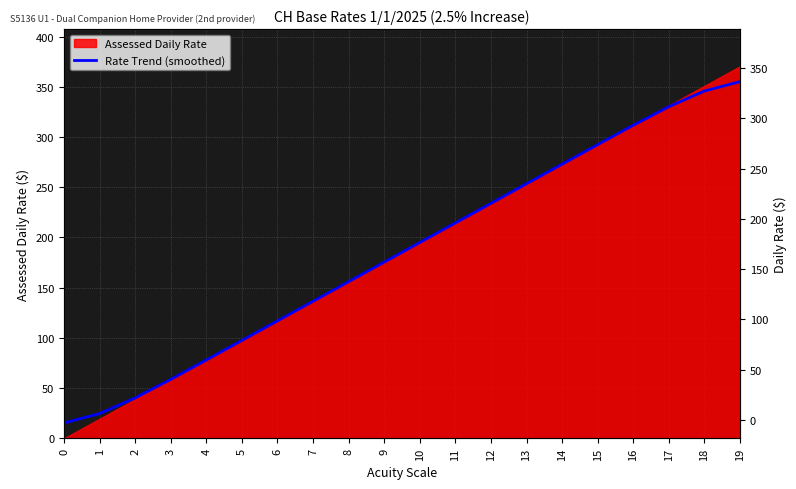

Read the value at 13.

253.5